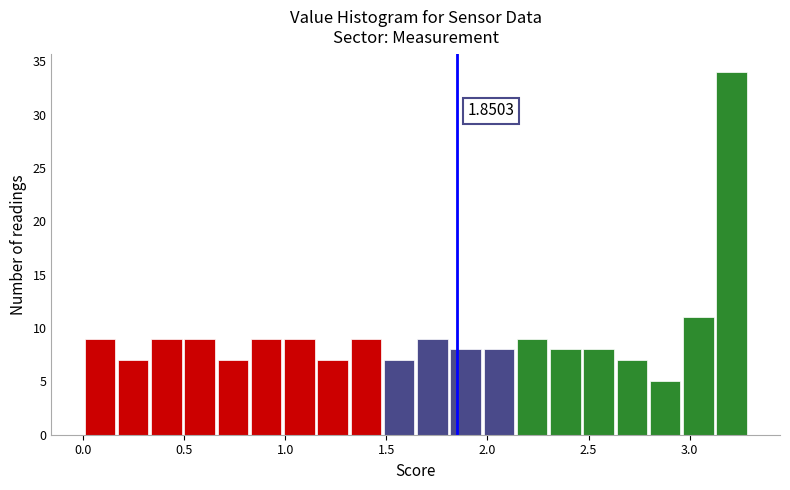

Around what value on the x-axis is the tallest bar? Give the approximate position of its centre, as read against the axis.

3.20